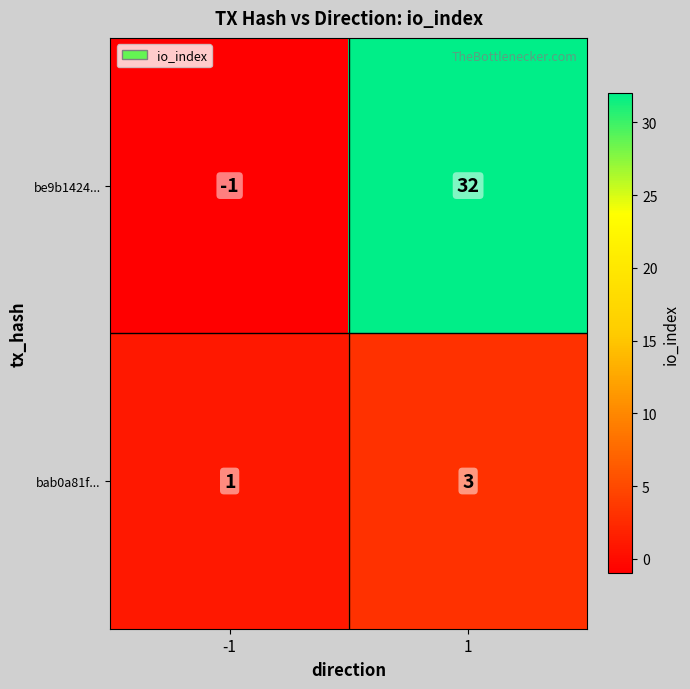

Rank the series by their maximum value, from highest to lowest.

be9b1424..., bab0a81f...